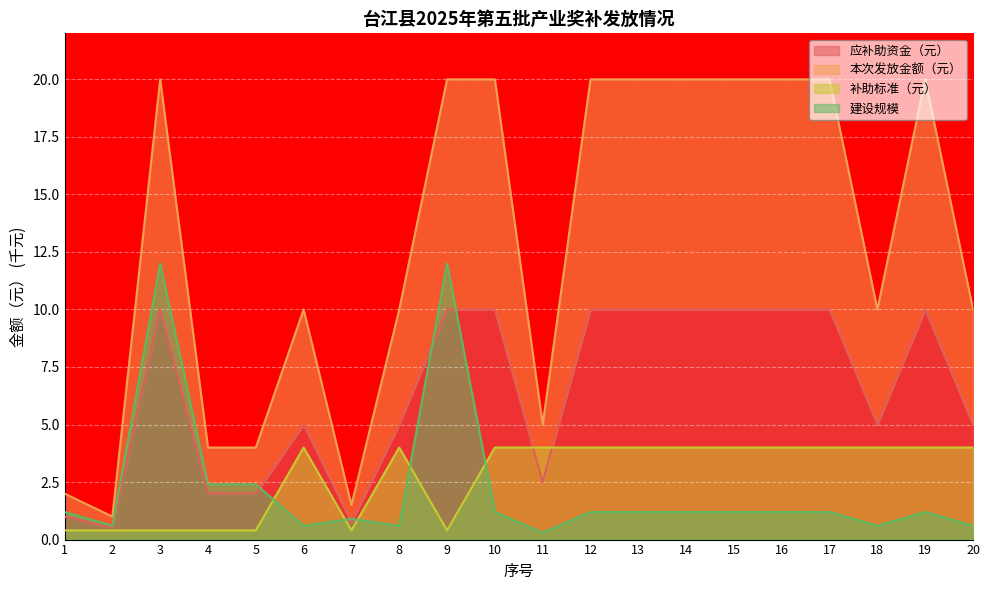

At which label does 建设规模 first exceed 1?

1